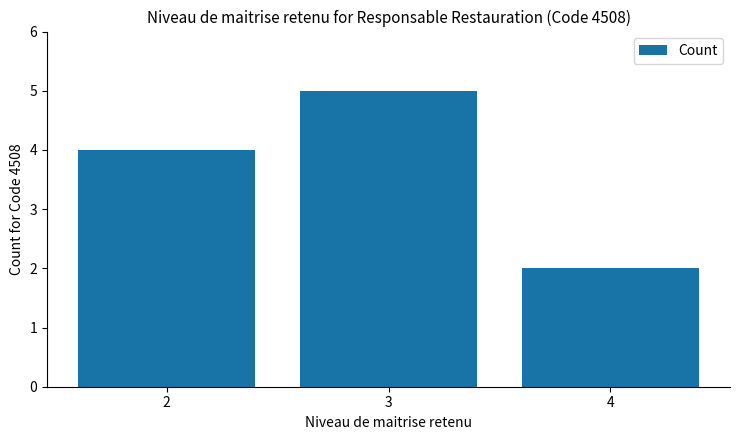

The chart shows a value of 2 at 3. True or false?

False